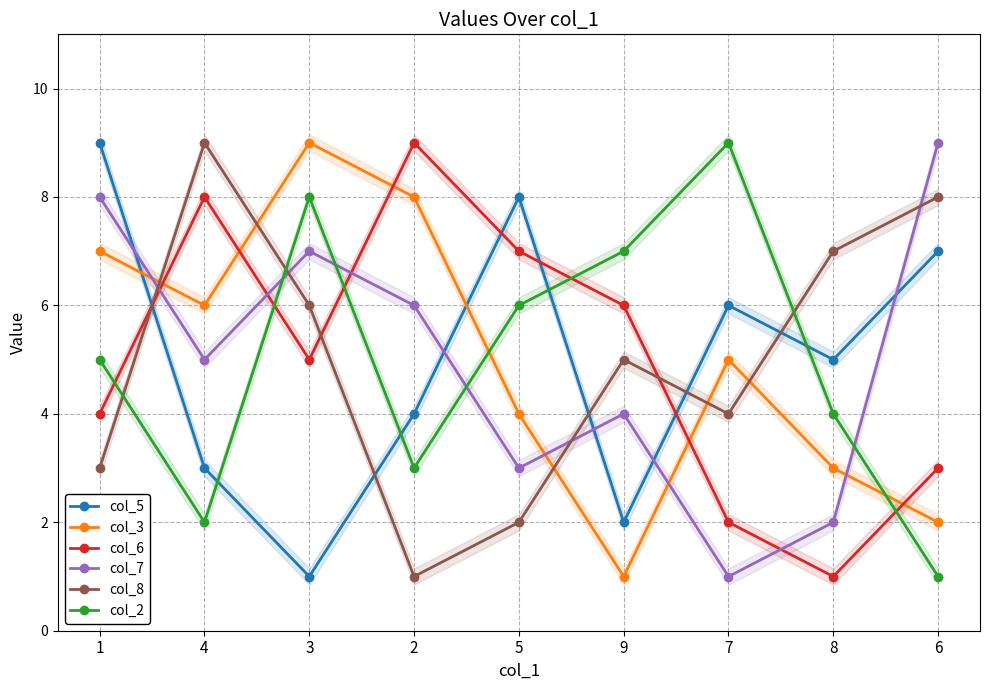

Which has a higher value, 7 or 4?

7